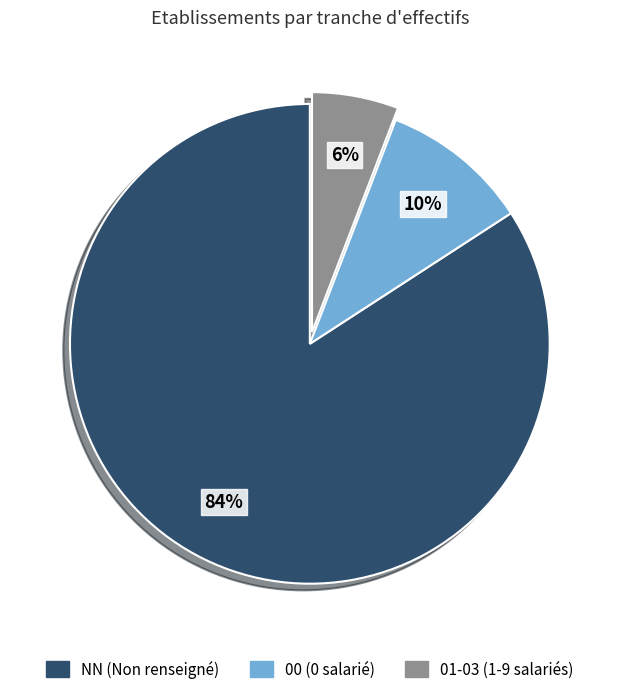

Is there any slice that represents more than half of the pie?

Yes